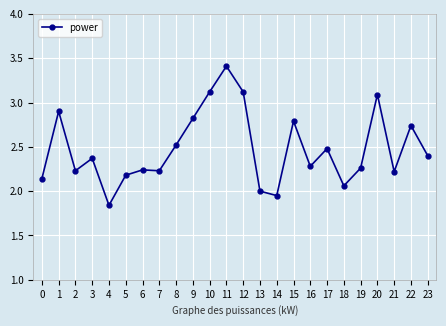

At which category does the chart reach its peak across all series?

11